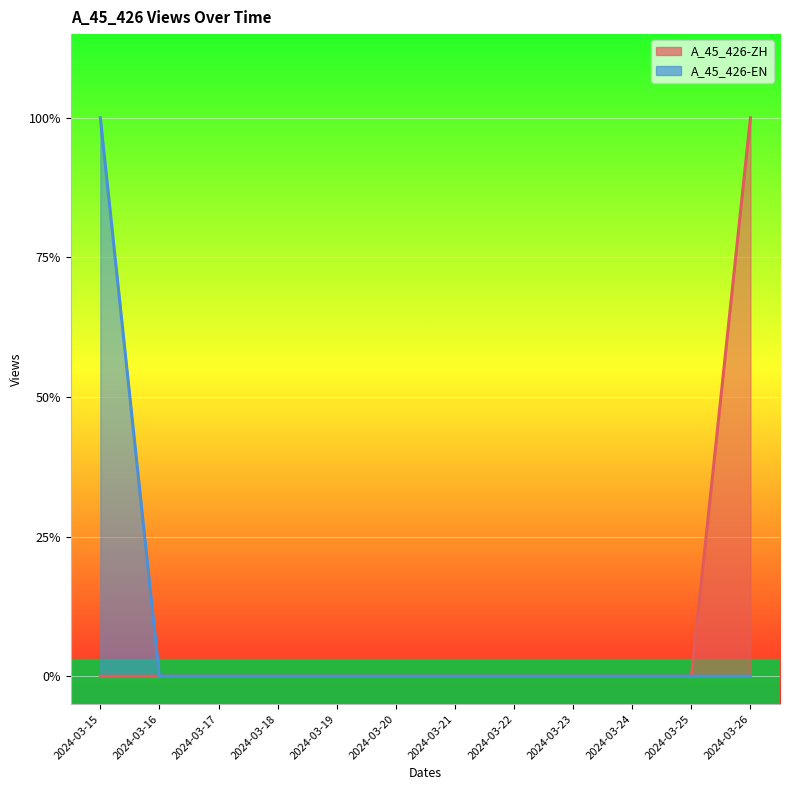

List the series in order of their peak value, lowest first.

A_45_426-ZH, A_45_426-EN